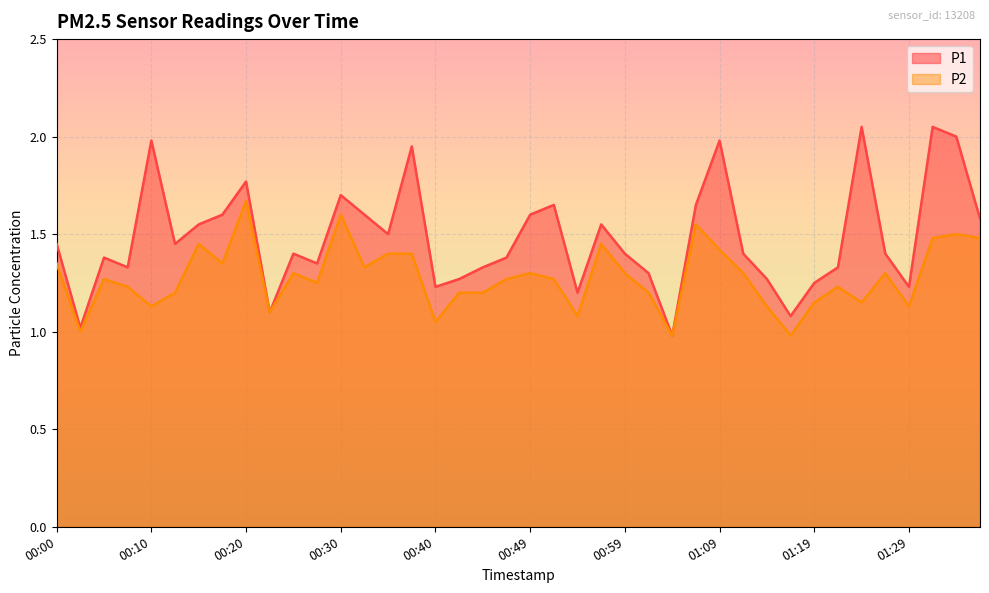

In P1, how many points are higher than both neighbors (excluding endpoints)?

11